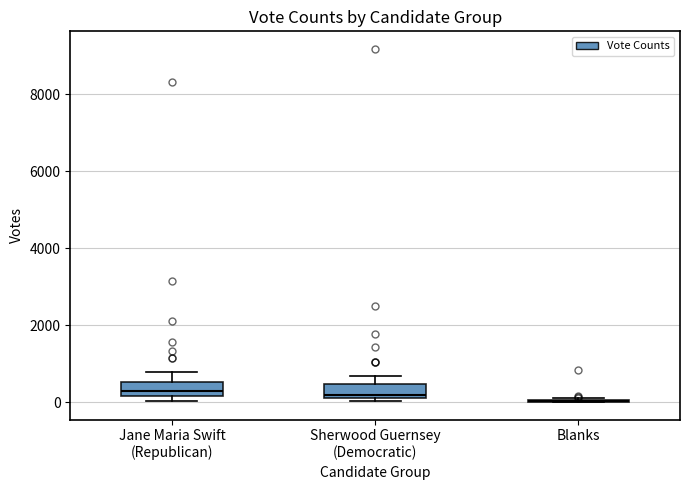

Reading left to right, transcribe this box plot: for each box, give where its median line is, the range the box spans, and where its two whiskers end, as read against the y-axis. The values are not printed on the chart, so give them approximately, as read against the axis.

Jane Maria Swift (Republican): median 200 (just above the box's lower edge), box 200 to 600, whiskers 0 to 800
Sherwood Guernsey (Democratic): median 200 (just above the box's lower edge), box 200 to 400, whiskers 0 to 600
Blanks: box collapsed to a line at 0, whiskers 0 to 0